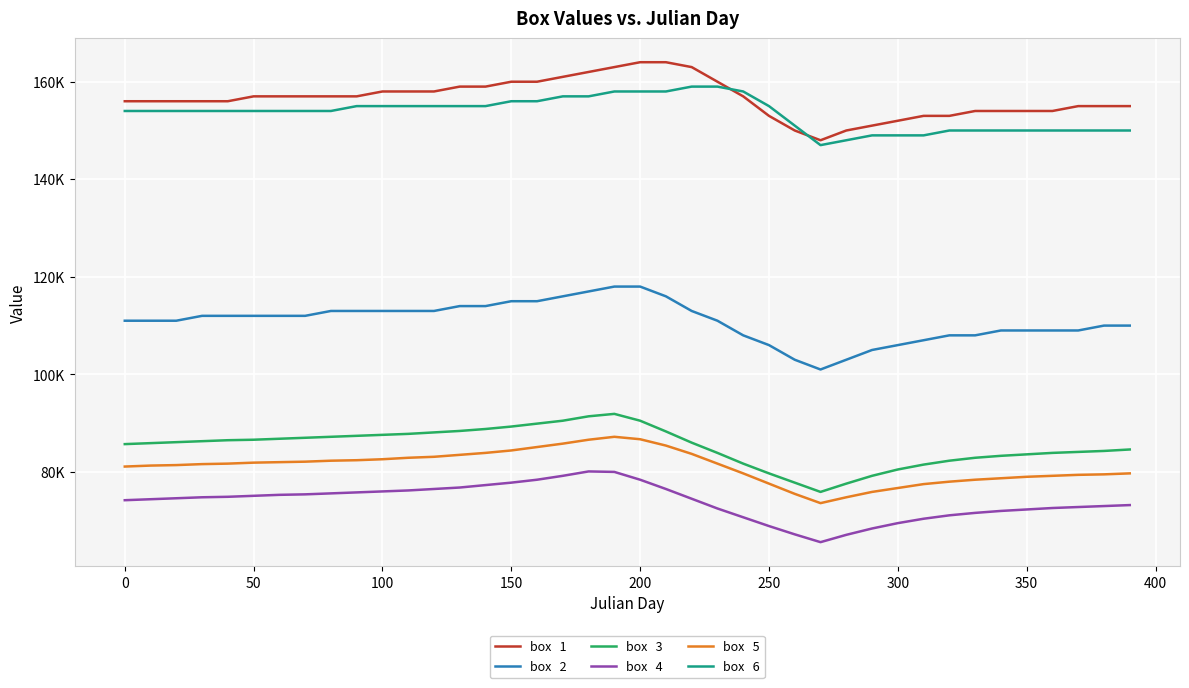

Is this an area chart (filled region under the line)?

No